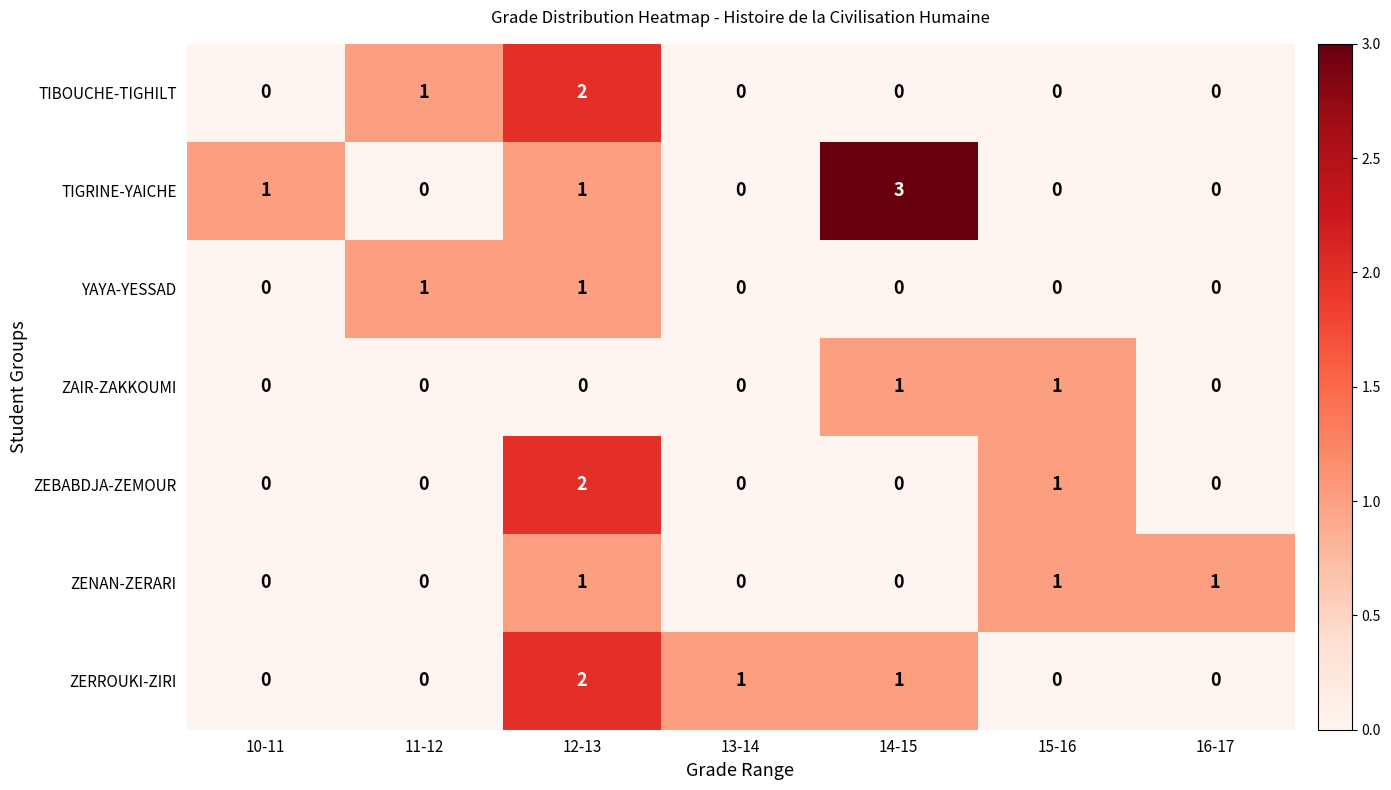

Which series has the widest spread of values?

TIGRINE-YAICHE